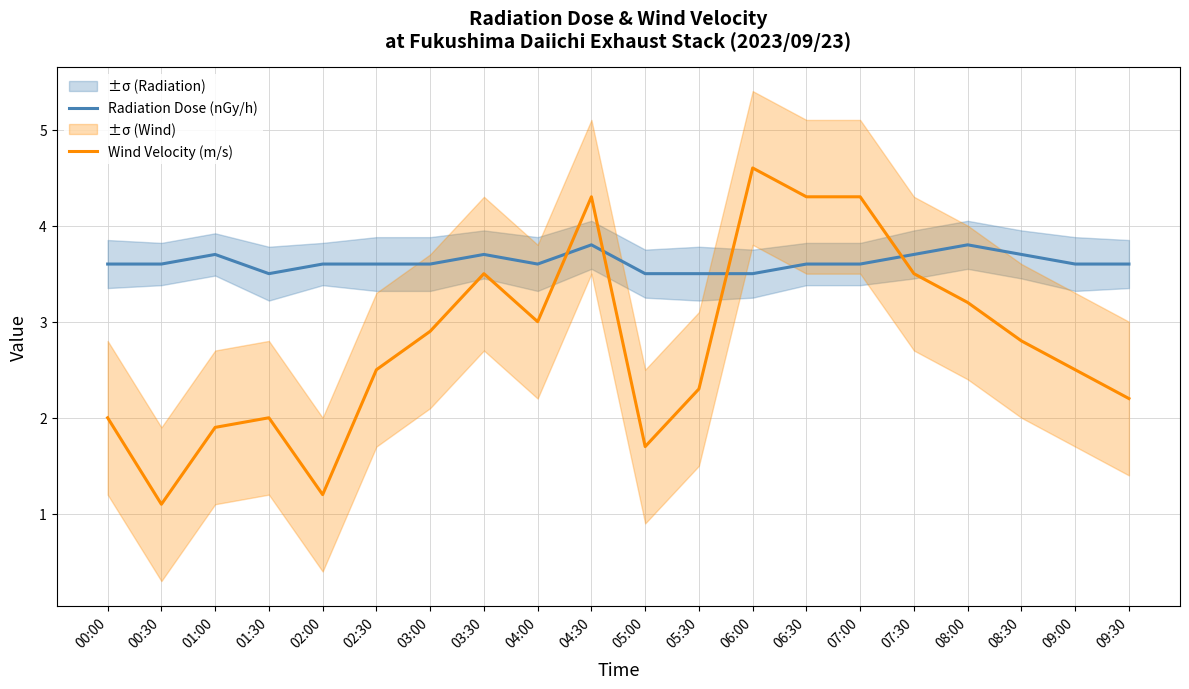

How many lines are shown in the chart?

2